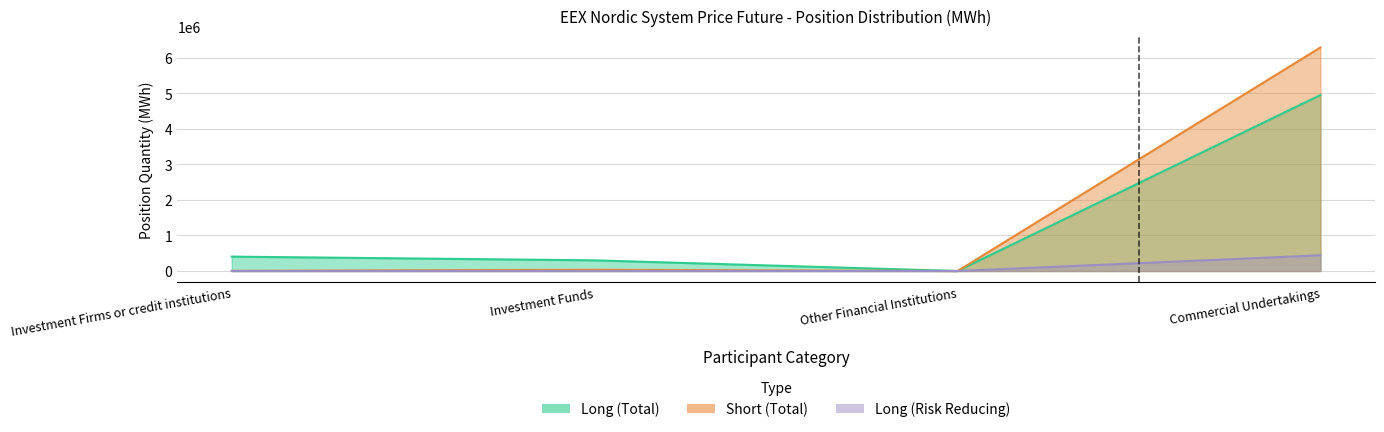

Read the Investment Firms Short value at Commercial Undertakings.

6287178